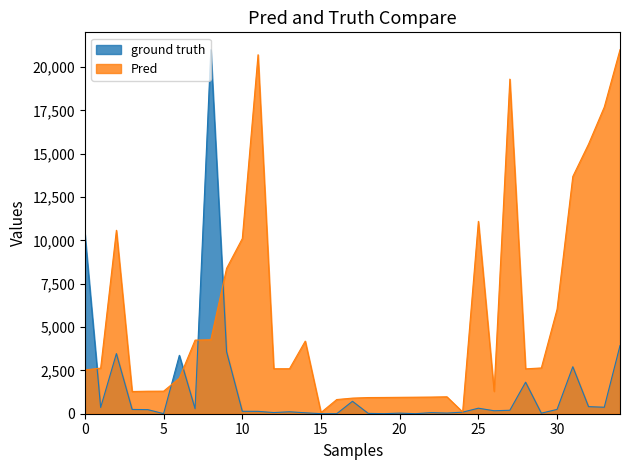

What is the maximum value for ground truth?

21000.0